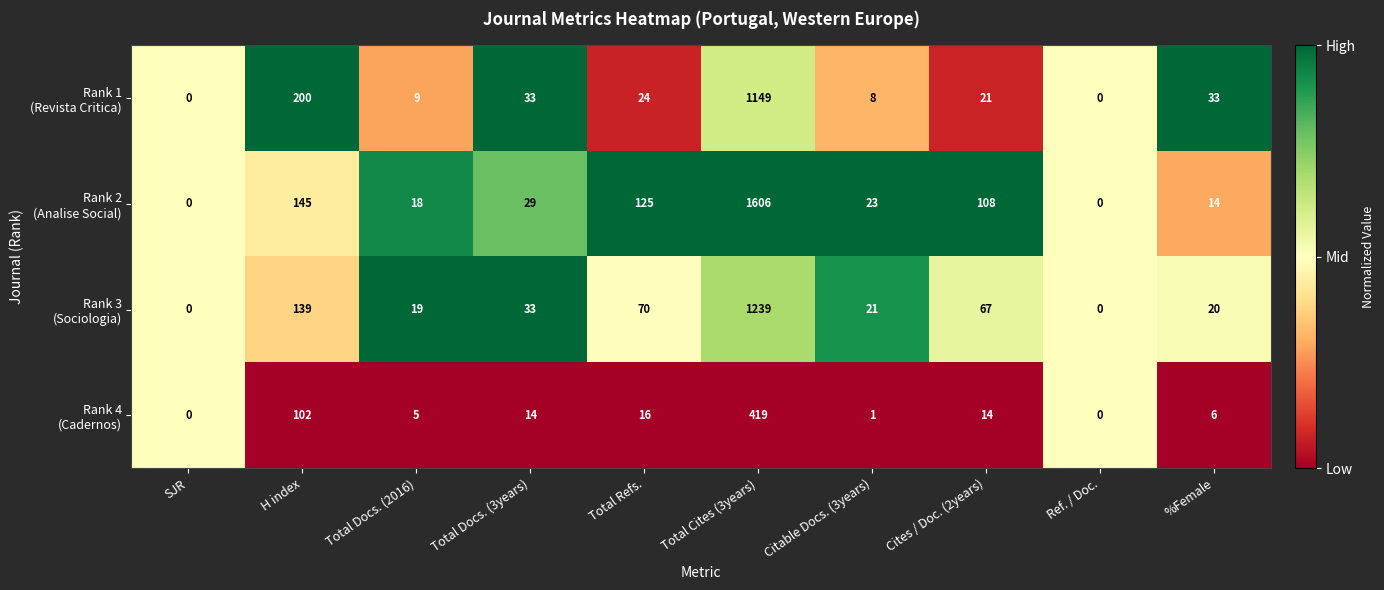

At which category is the sum across all series the highest?

Total Cites (3years)